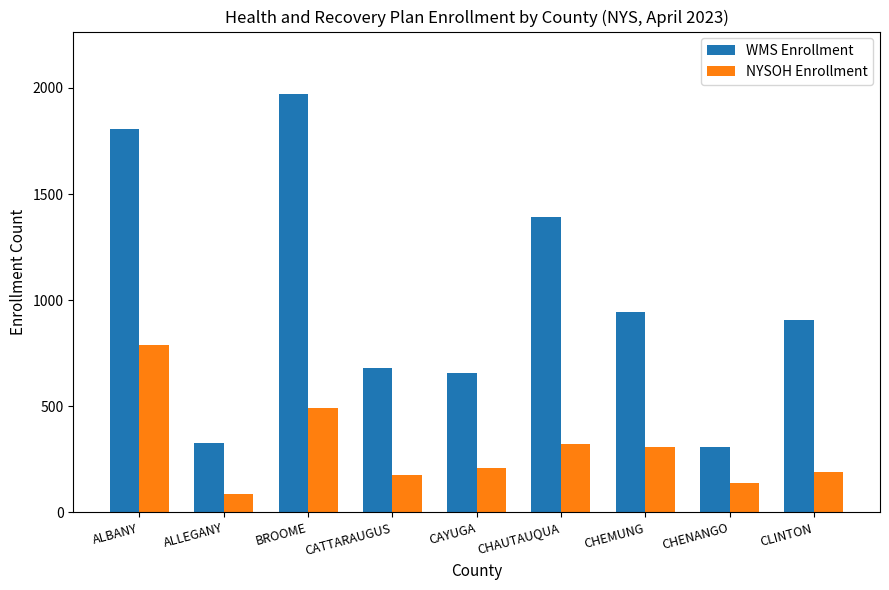

What position from the left is CHEMUNG?

7